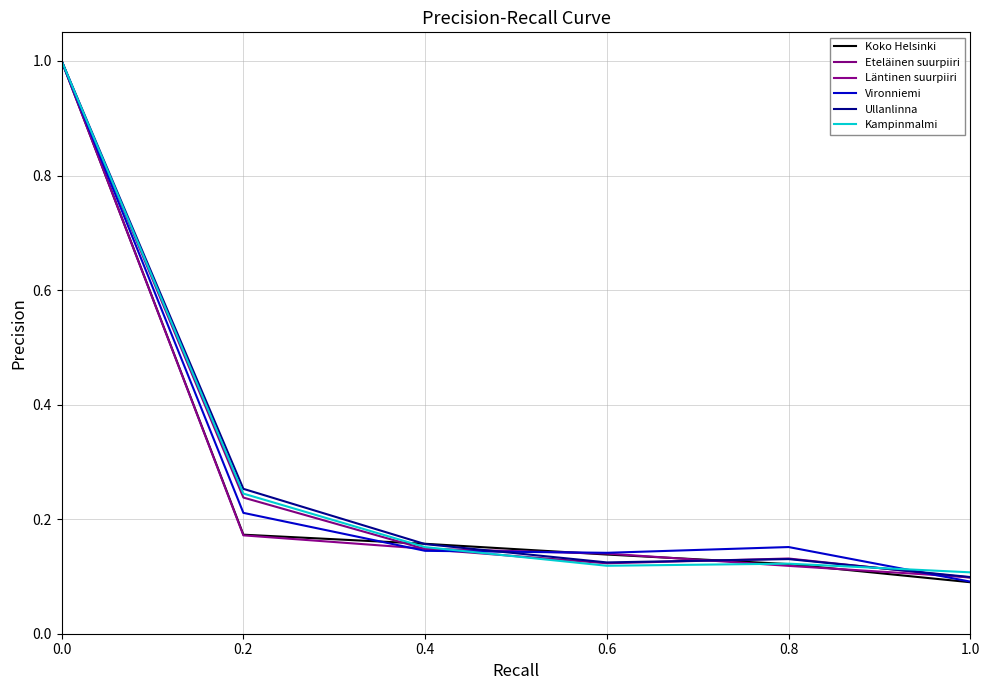

True or false: Ullanlinna has more than 2 points higher than both neighbors.

False